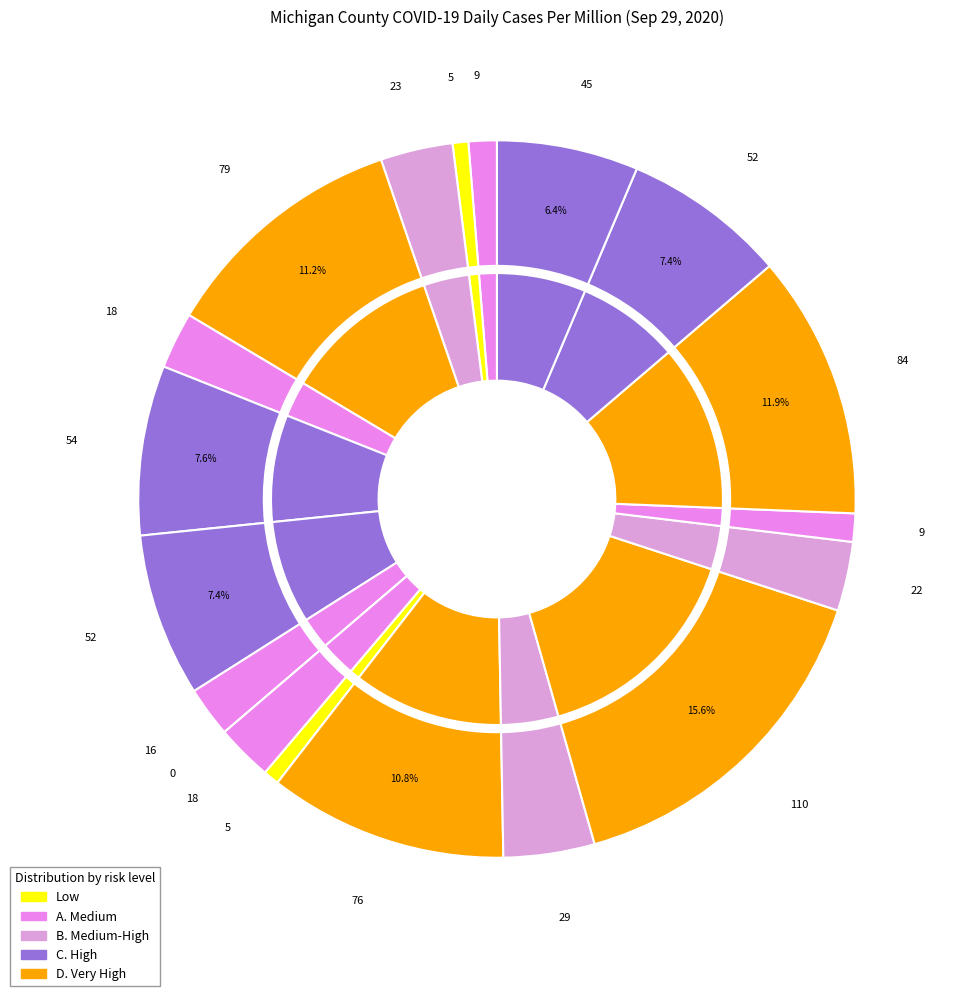

Which category has the biggest portion of the pie?

Newaygo